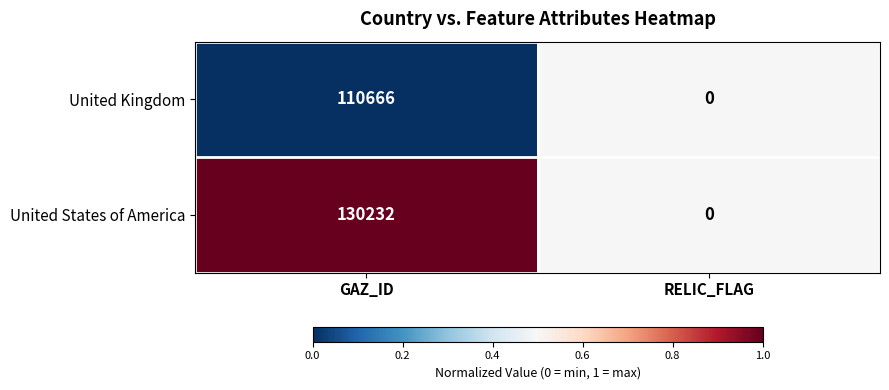

The United Kingdom series shows 110666 at GAZ_ID. True or false?

True